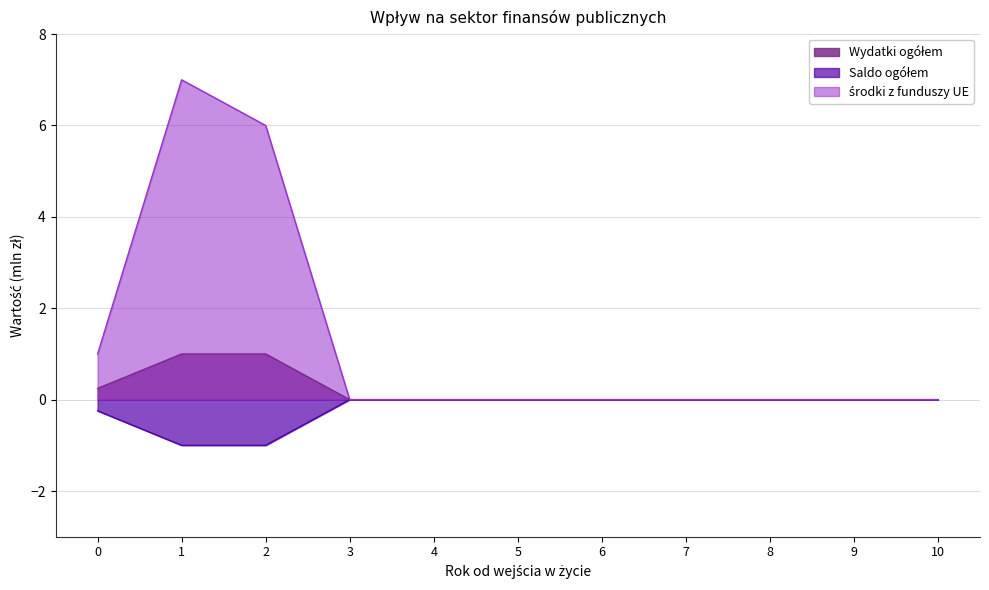

Which series has the largest range (max minus min)?

środki z funduszy UE